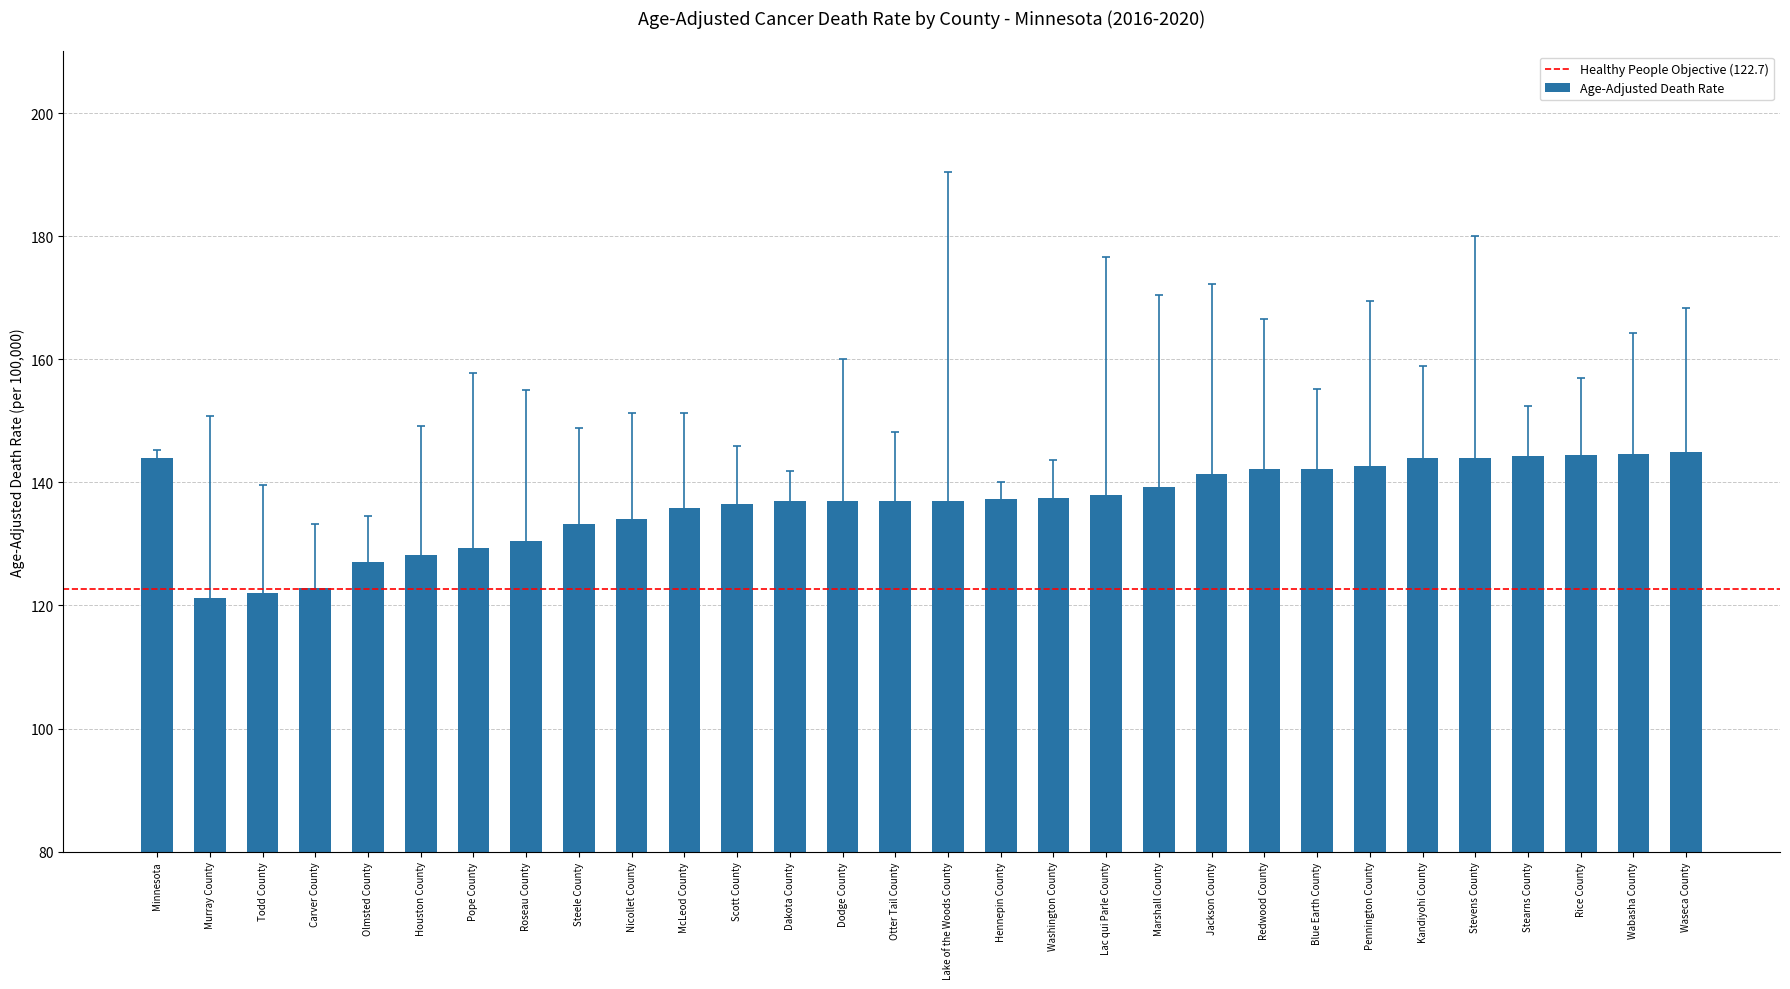

Is it true that the value at Houston County is 72.7?

False